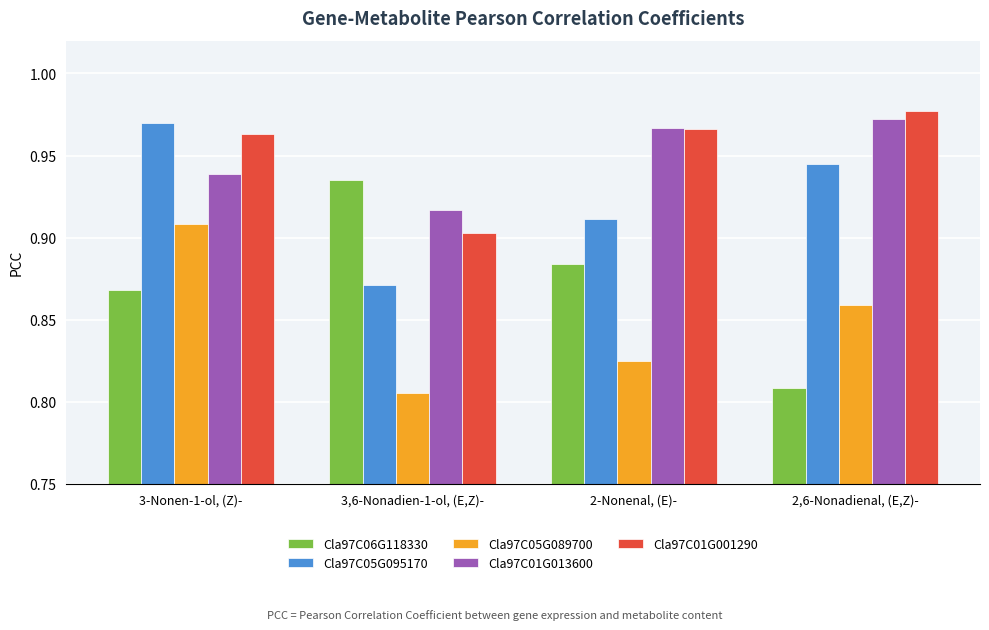

Which series has the widest spread of values?

Cla97C06G118330